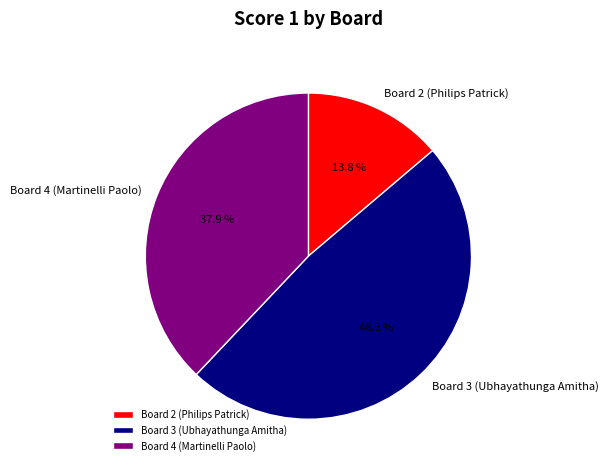

Which has a higher value, Board 3 (Ubhayathunga Amitha) or Board 2 (Philips Patrick)?

Board 3 (Ubhayathunga Amitha)